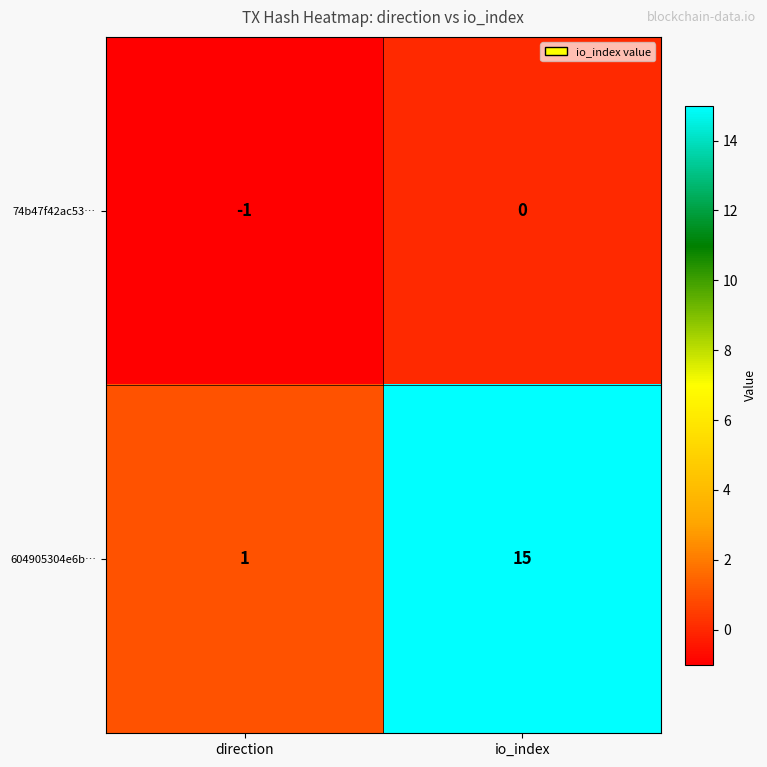

Which label corresponds to the largest value in the chart?

io_index